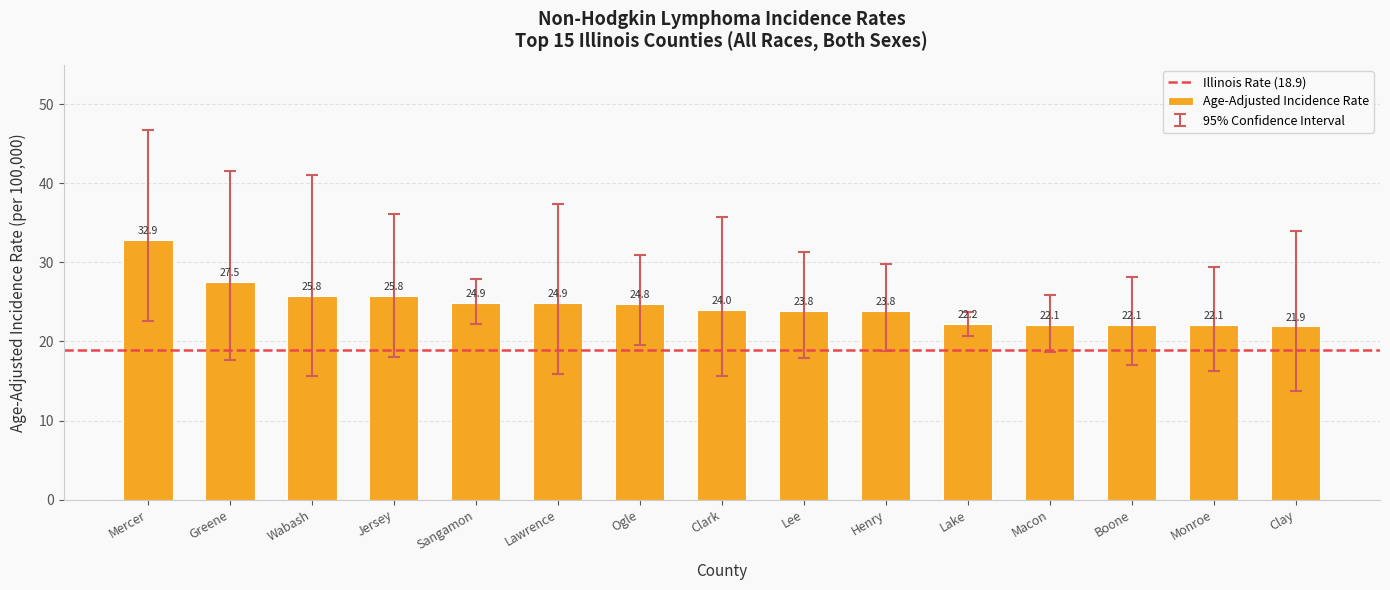

The chart shows a value of 8.0 at Macon. True or false?

False